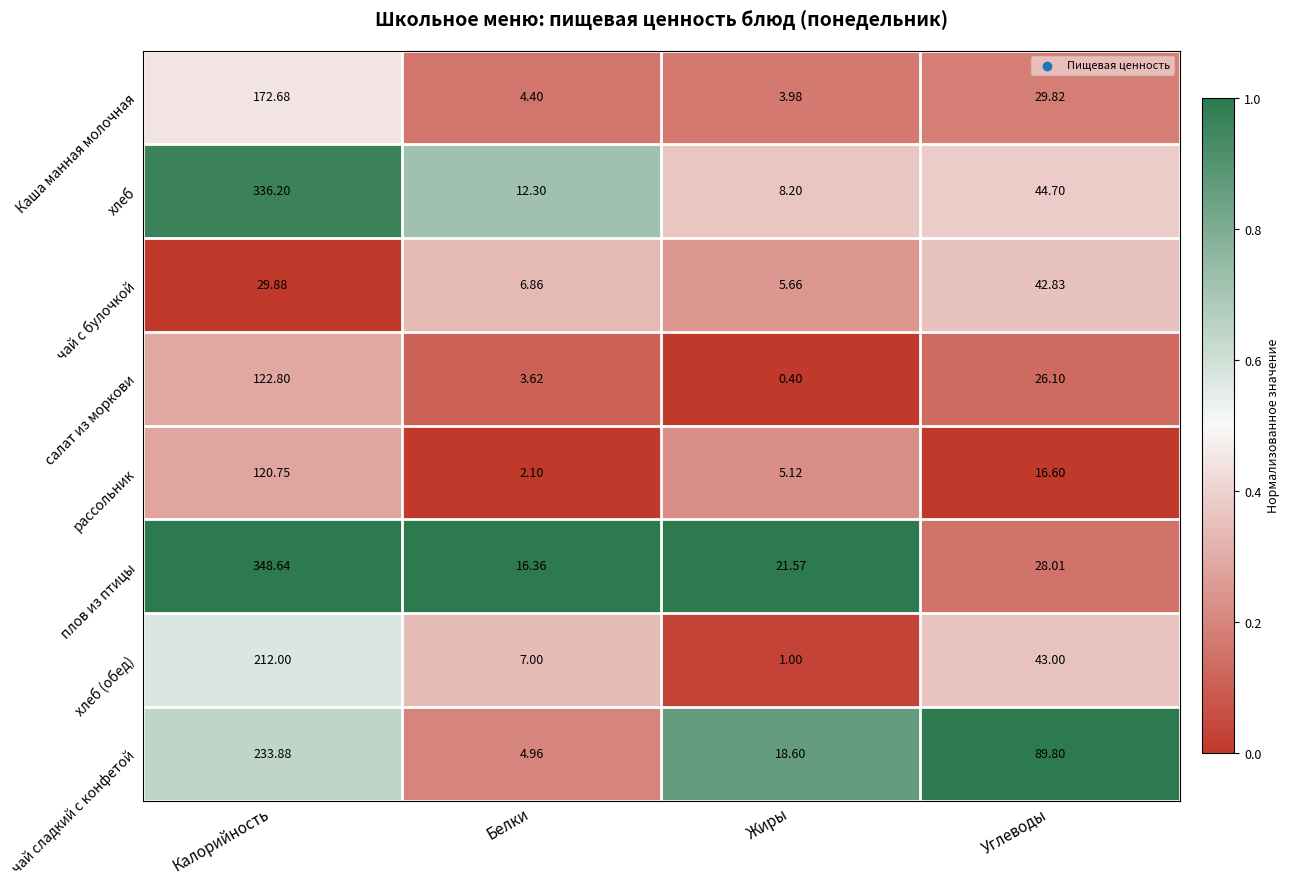

At which category is the sum across all series the highest?

Калорийность